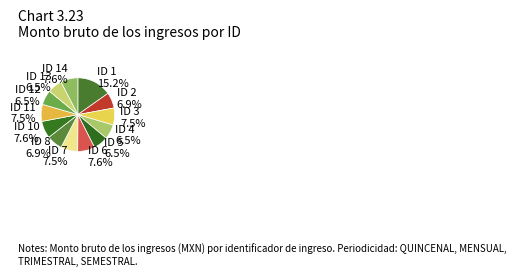

Between ID 4 and ID 10, which is larger?

ID 10